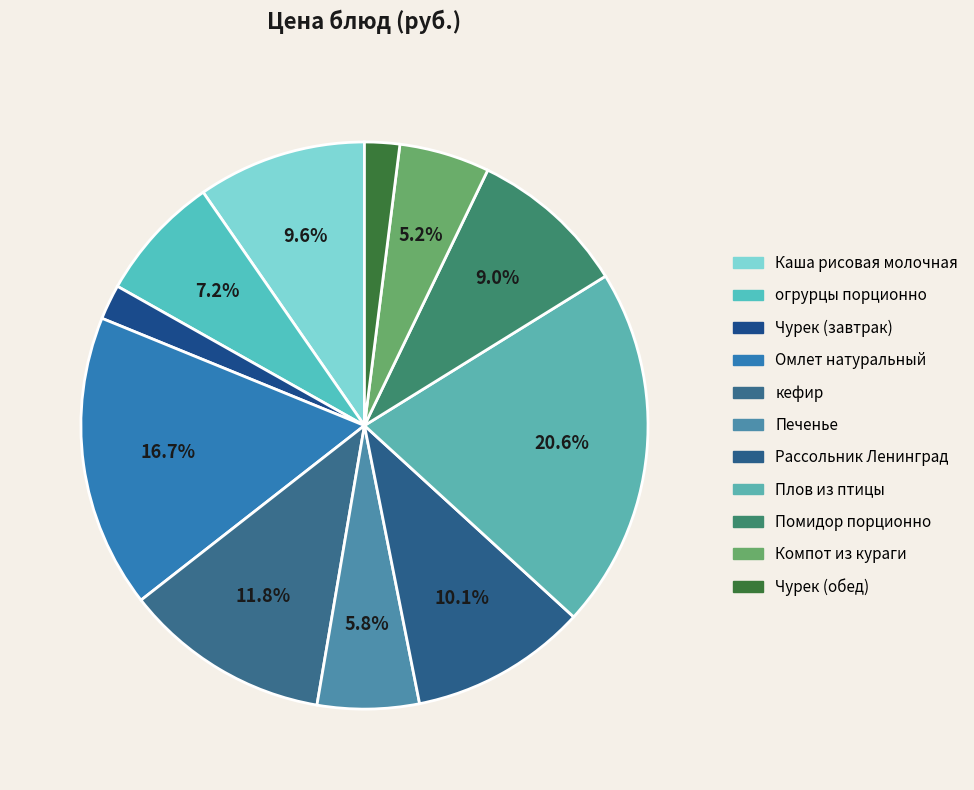

How many slices are in this pie chart?

11